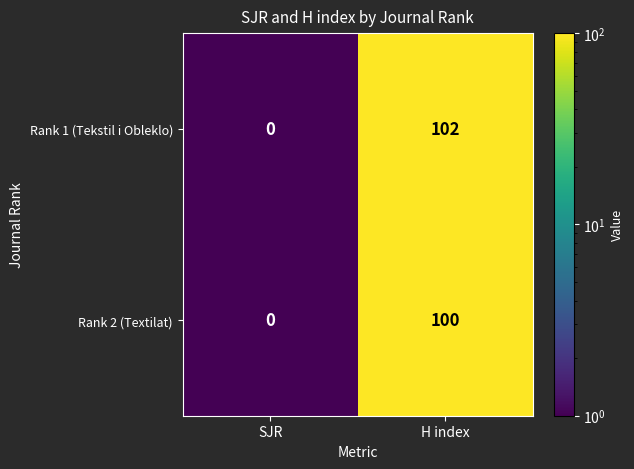

Which category has the highest value in the Rank 2 (Textilat) series?

H index